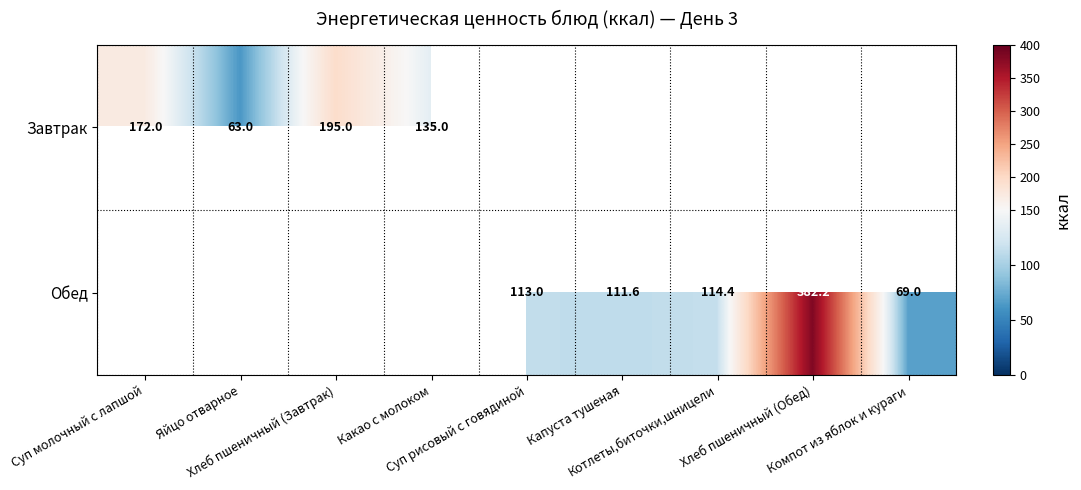

Count the number of categories in the chart.

9